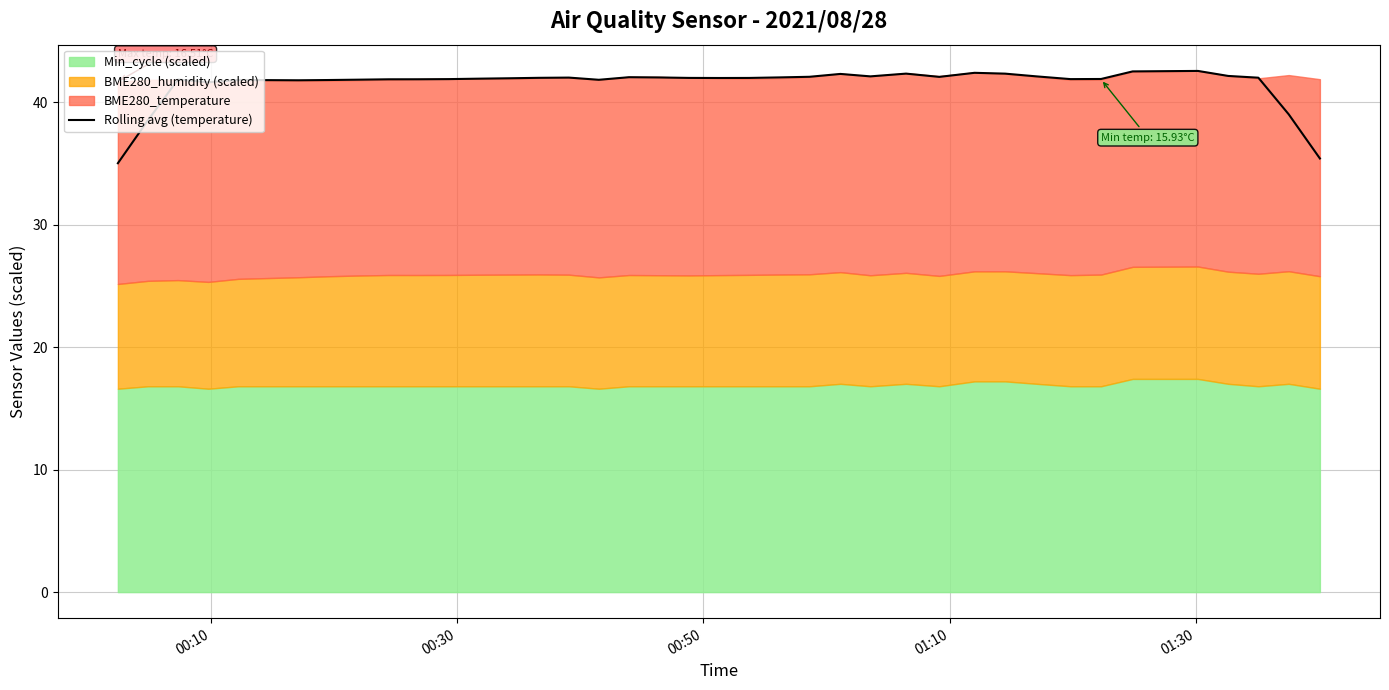

Reading right to left, transcribe all the data shown in this chart.

35.4	39.0	42.0	42.1	42.5	42.5	42.5	41.9	41.9	42.1	42.3	42.4	42.1	42.3	42.1	42.3	42.1	42.0	42.0	42.0	42.0	42.0	42.0	41.8	42.0	42.0	41.9	41.9	41.9	41.9	41.9	41.8	41.8	41.8	41.8	41.8	41.6	41.8	38.5	35.0